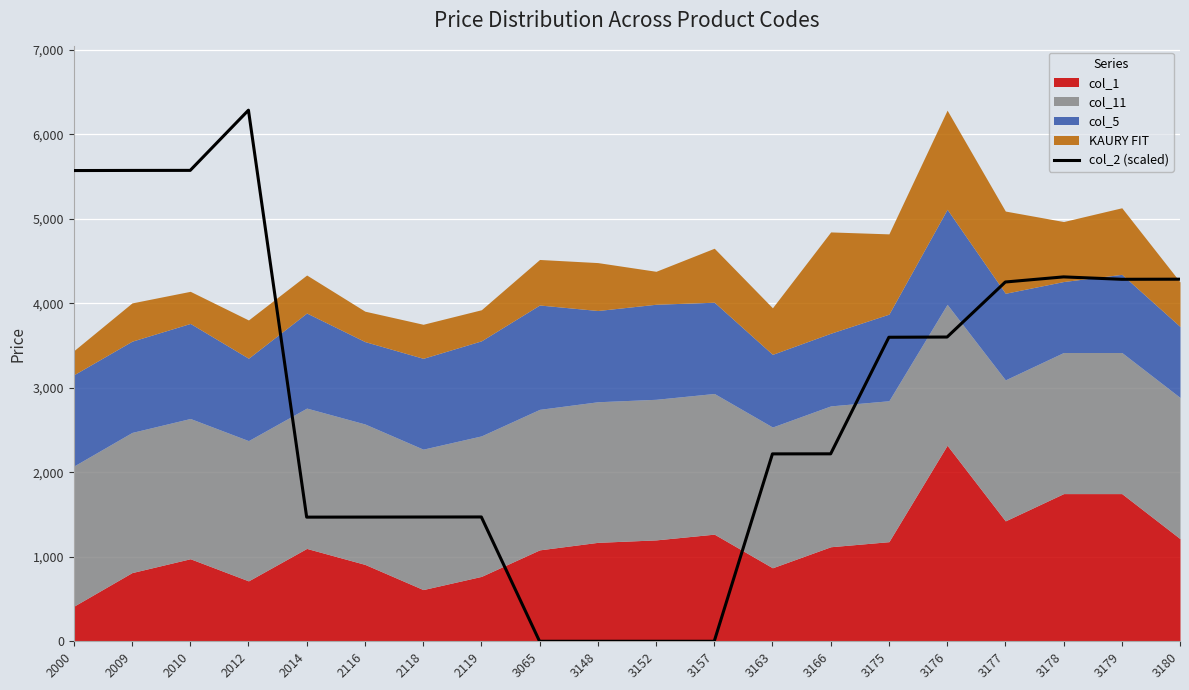

What is the maximum value shown in the chart?

6286.0